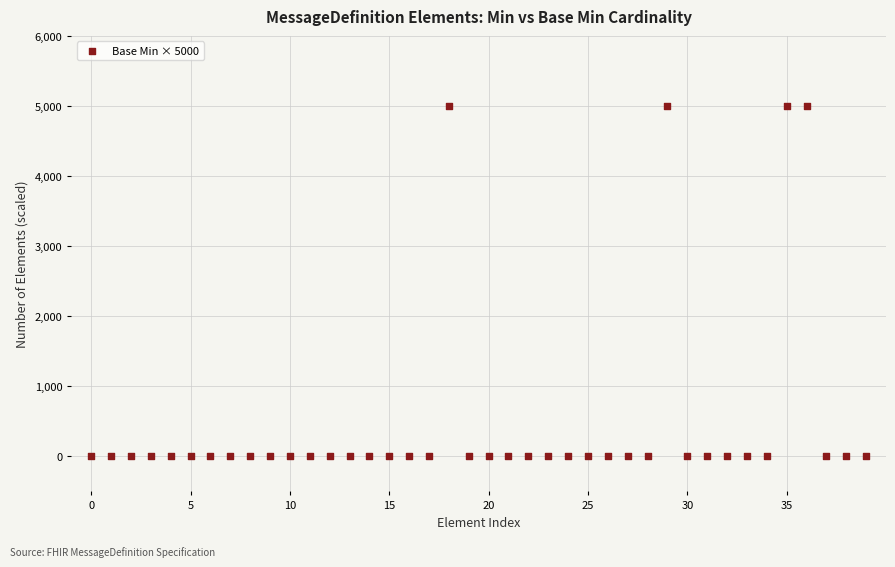

What is the range of Y values (max minus min)?

5000